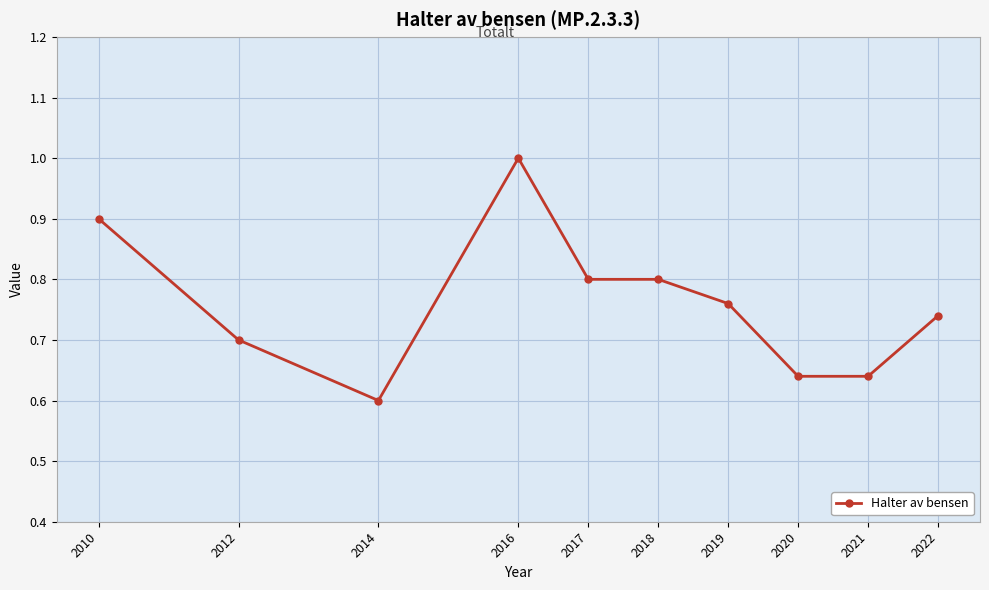

What is the difference between the maximum and minimum values?

0.4